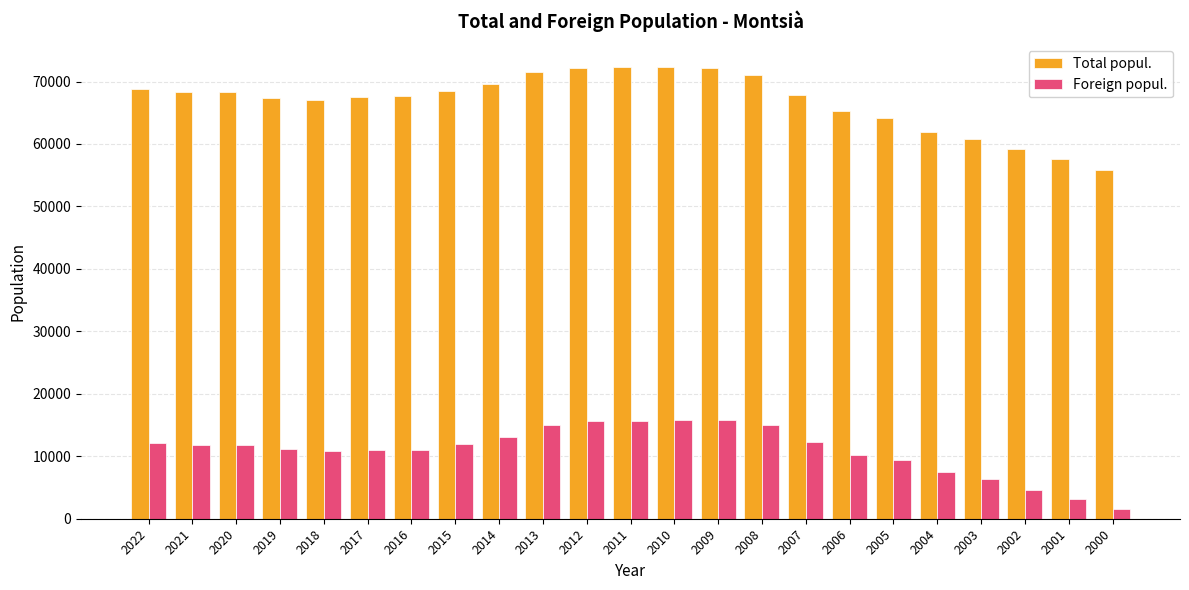

What is the total value across all series at 2017?

78533